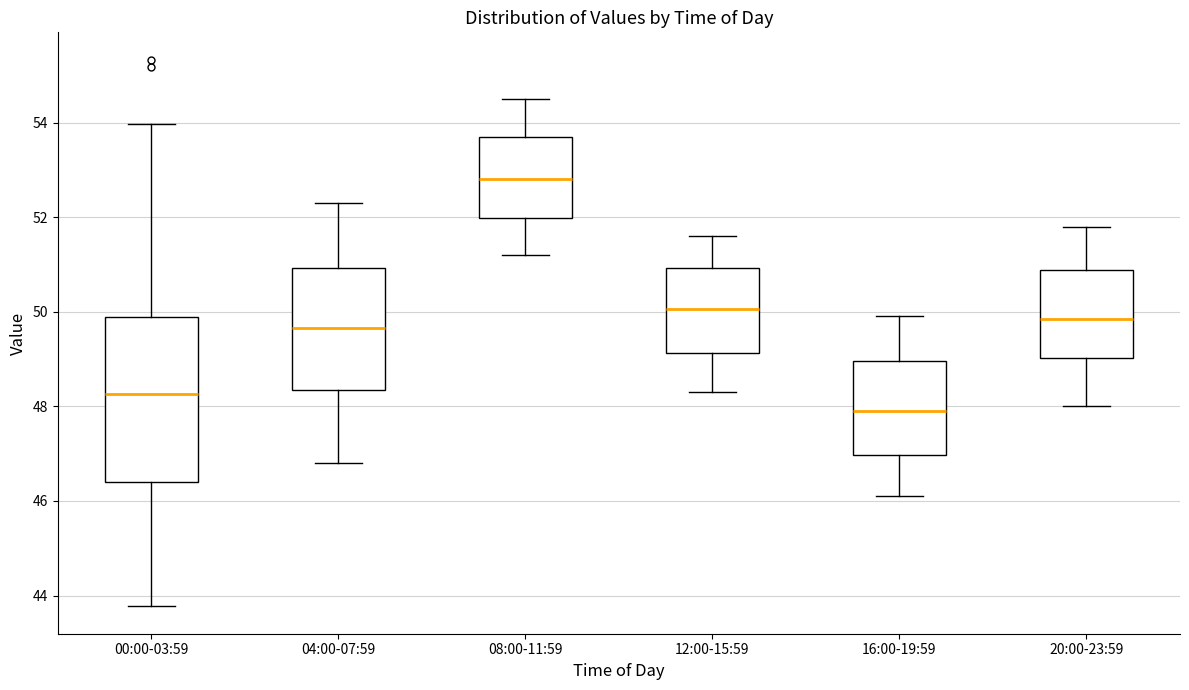

Where does the upper whisker of the box for 08:00-11:59 end on the y-axis? The values are not printed on the chart, so give them approximately, as read against the axis.

54.6